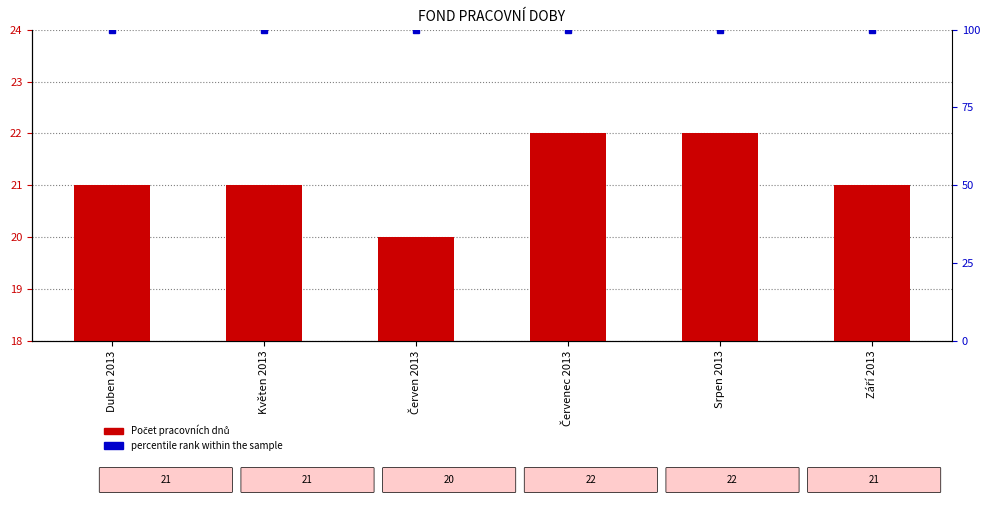

How many distinct data groups are displayed?

2